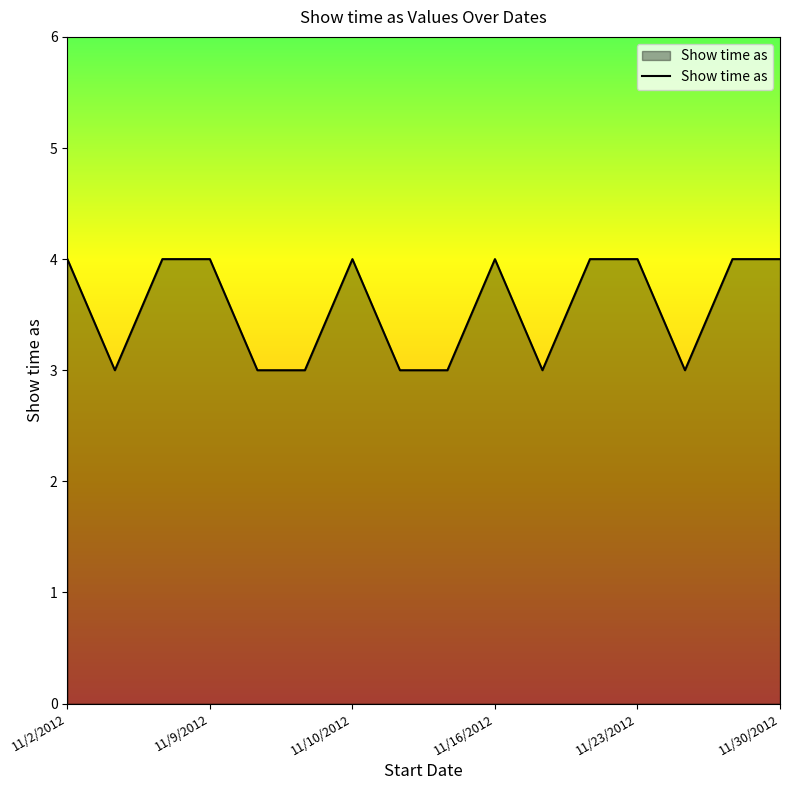

What is the greatest value displayed?

4